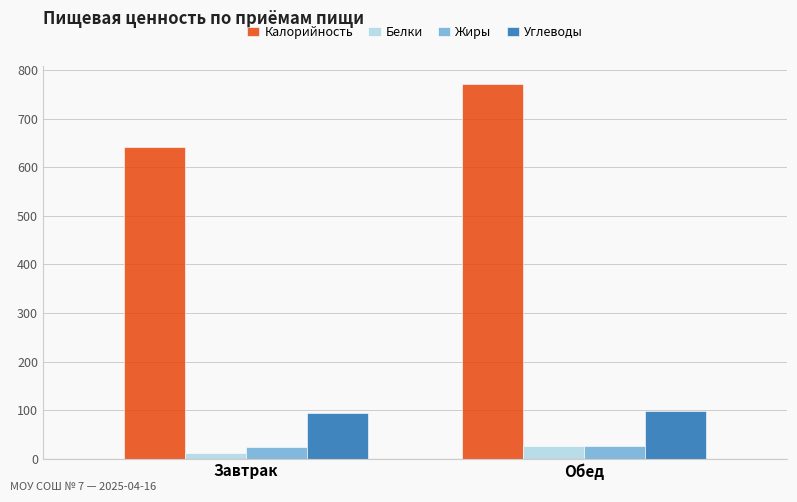

What is the label of the 2nd bar from the right?

Завтрак